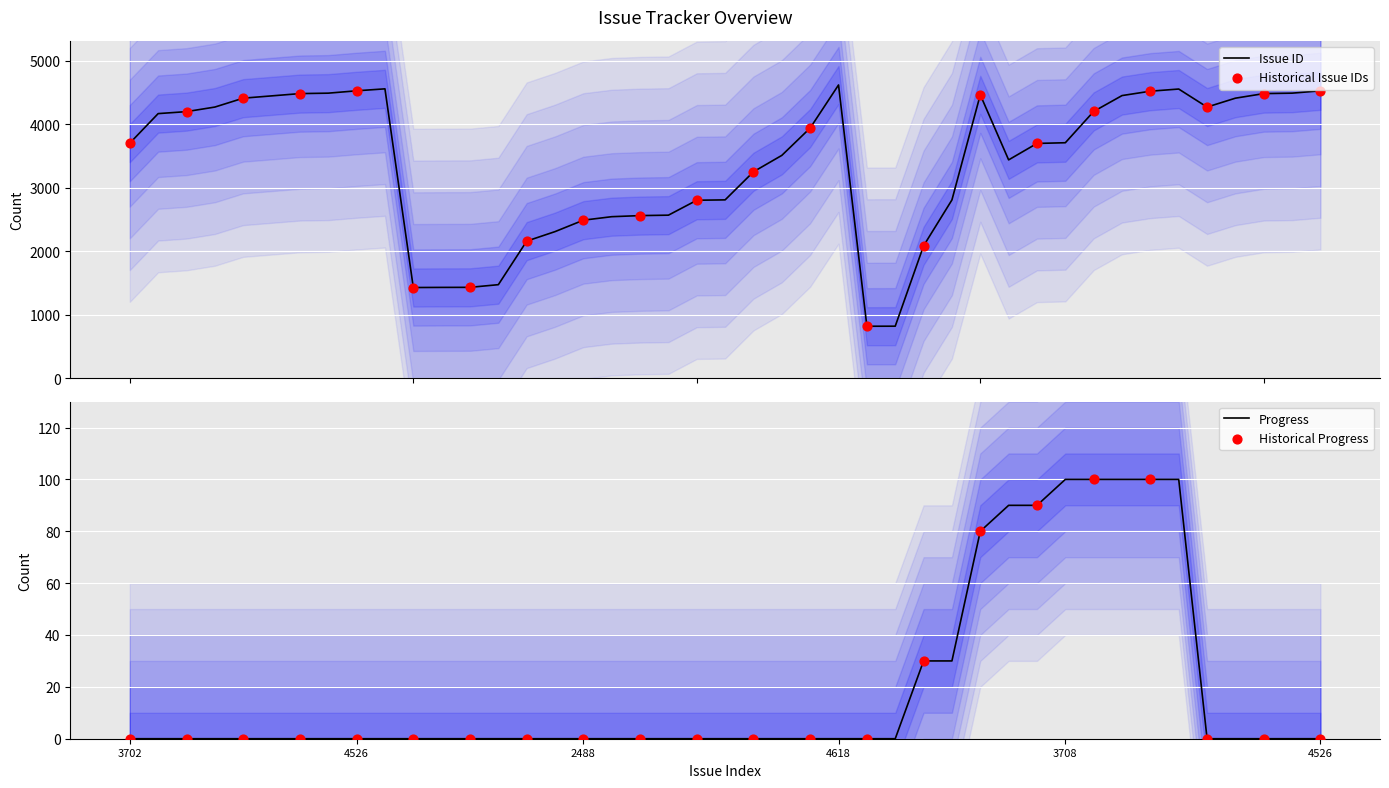

Is the value of Issue ID at 4557 greater than the value of Progress at 4557?

Yes